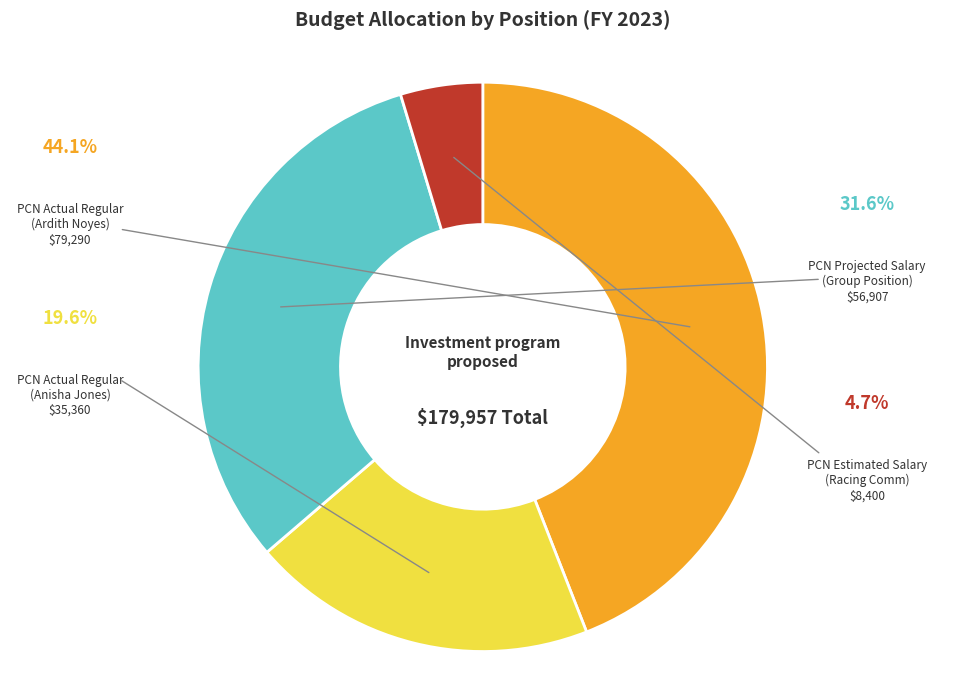

Is there a majority slice in this chart?

No